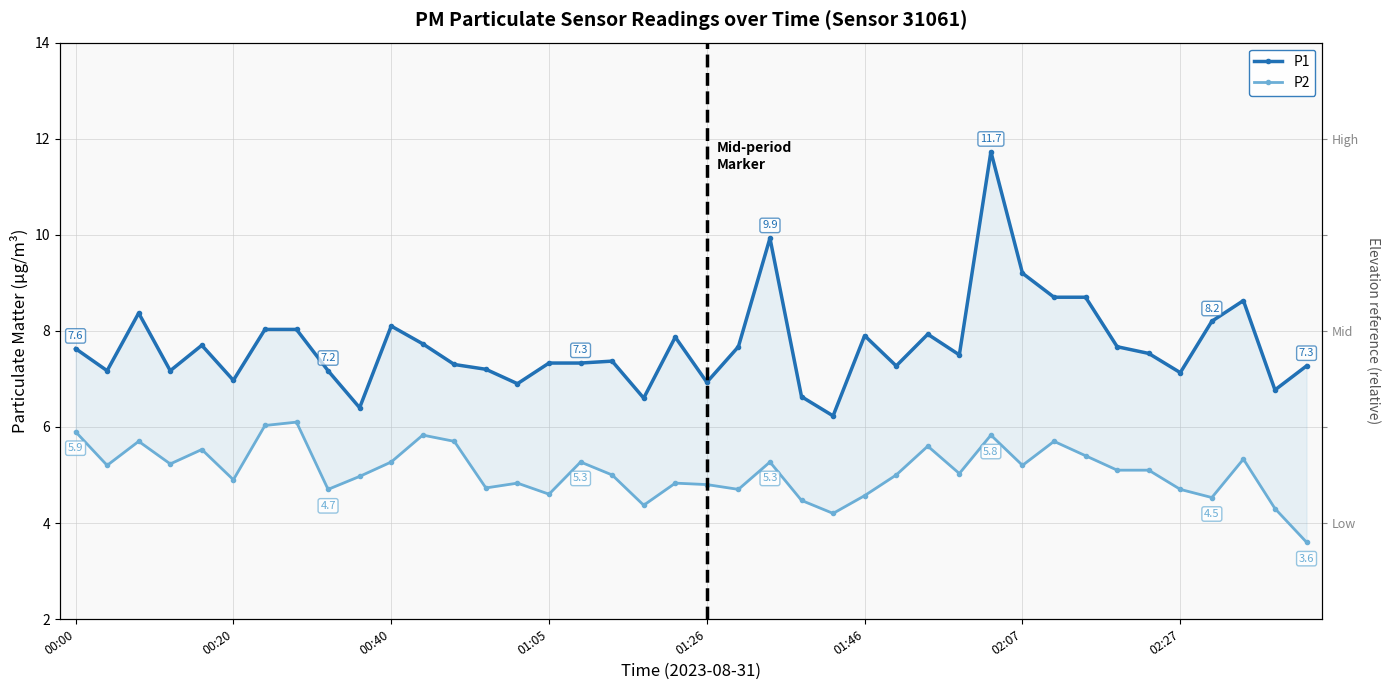

Which label corresponds to the largest value in the chart?

29